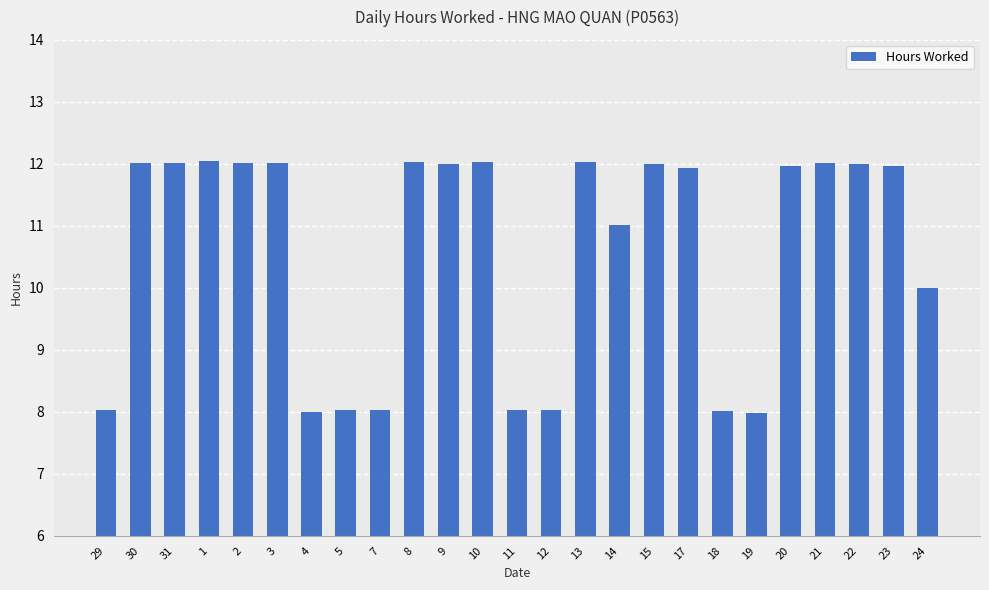

What is the sum of the values at 23 and 7?

20.0